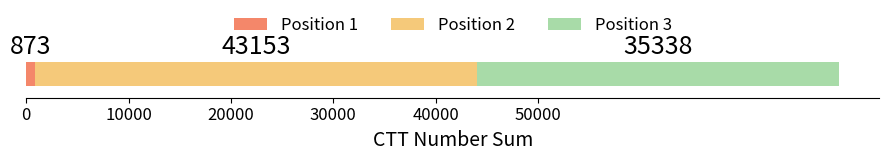

What is the highest value of the Position 1 series?

873